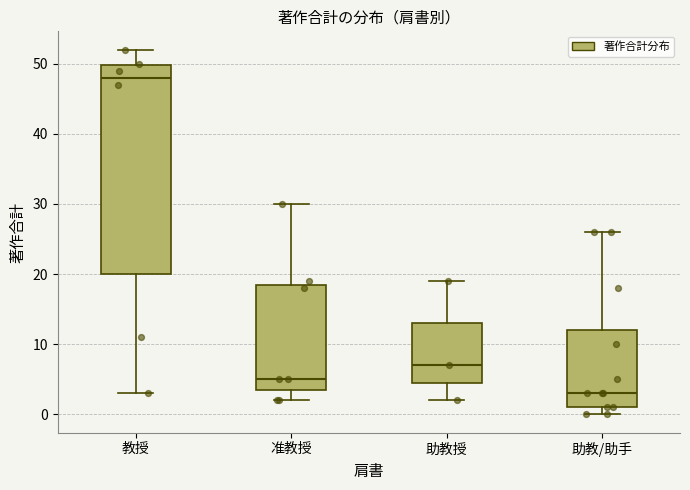

Reading left to right, transcribe this box plot: for each box, give where its median line is, the range the box spans, and where its two whiskers end, as read against the y-axis. The values are not printed on the chart, so give them approximately, as read against the axis.

教授: median 48, box 20 to 50, whiskers 3 to 52
准教授: median 5, box 4 to 19, whiskers 2 to 30
助教授: median 7, box 5 to 13, whiskers 2 to 19
助教/助手: median 3, box 1 to 12, whiskers 0 to 26